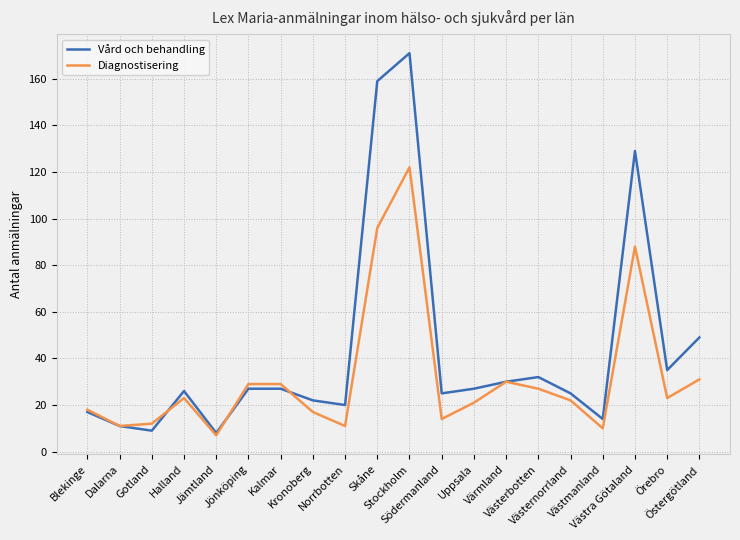

Is the value of Vård och behandling at Blekinge greater than the value of Diagnostisering at Uppsala?

No